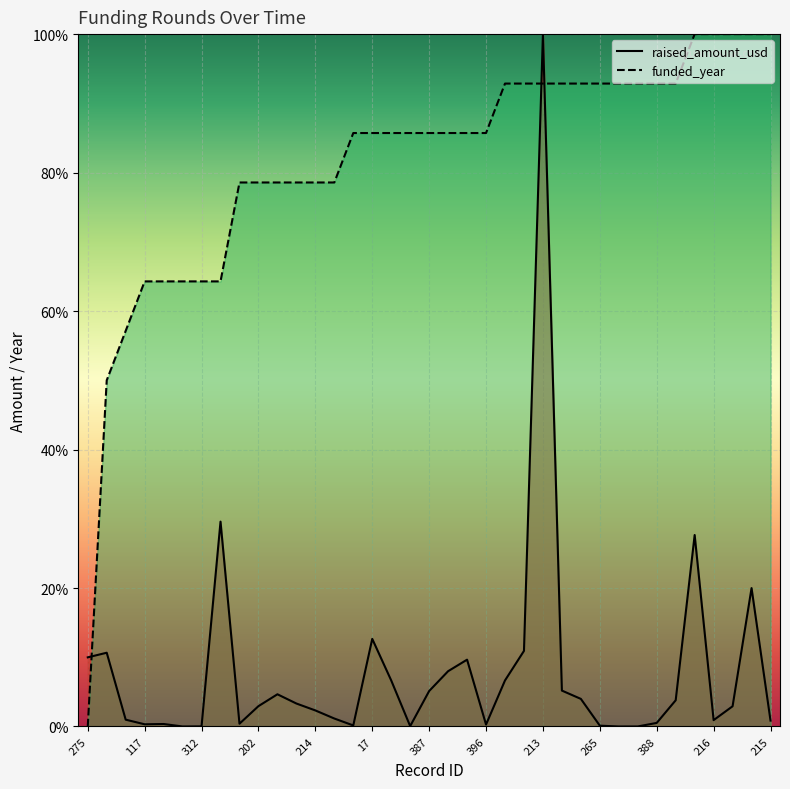

True or false: funded_year and raised_amount_usd intersect in this chart.

True